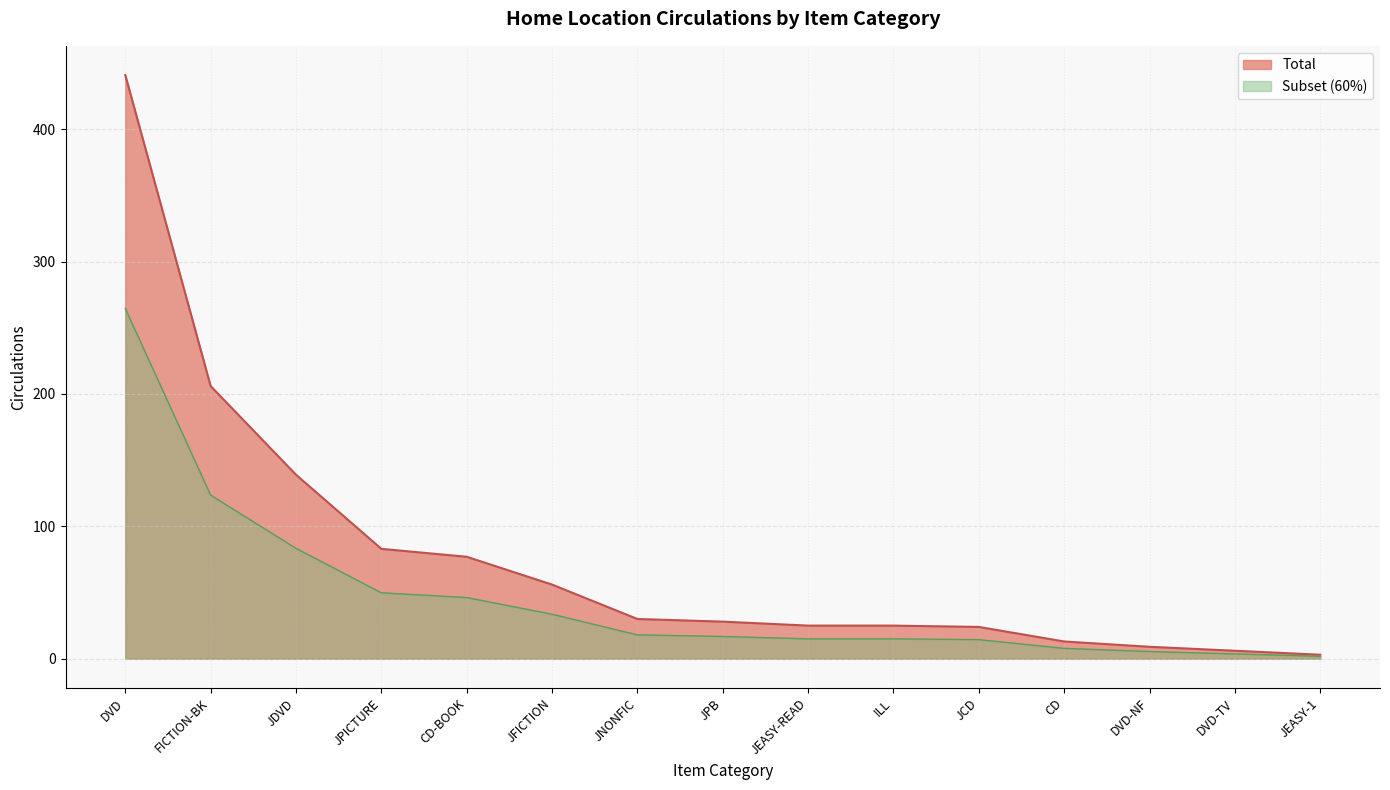

List the series in order of their peak value, lowest first.

Subset (60%), Total